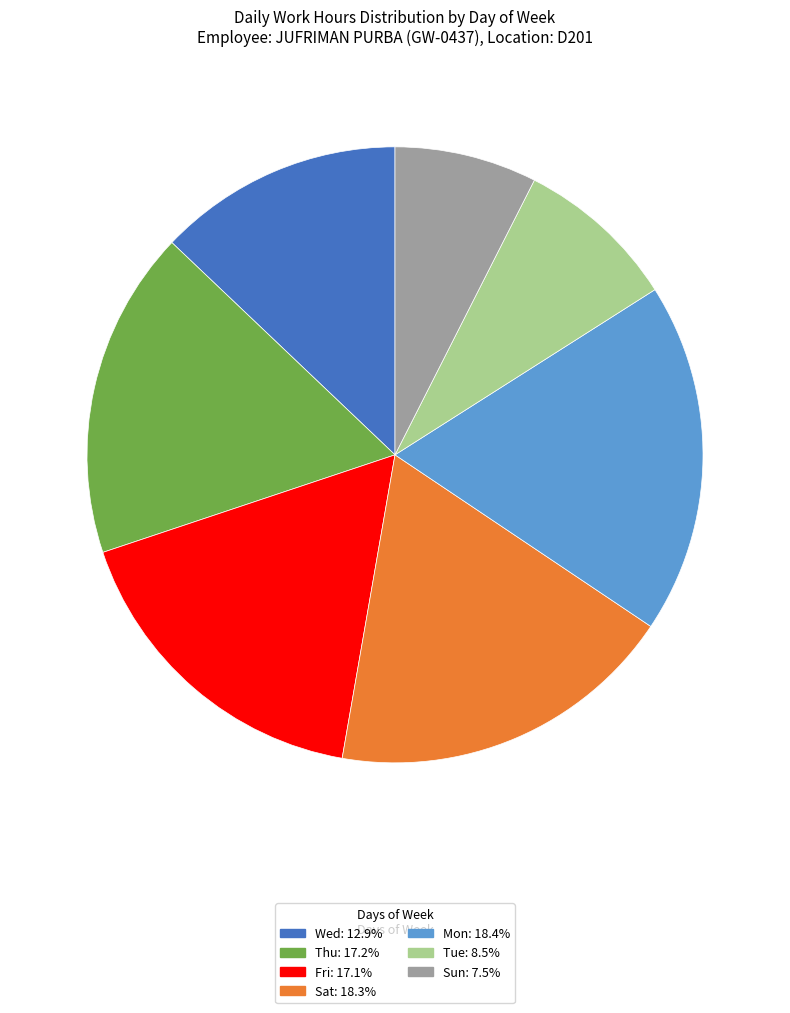

How many slices are in this pie chart?

7